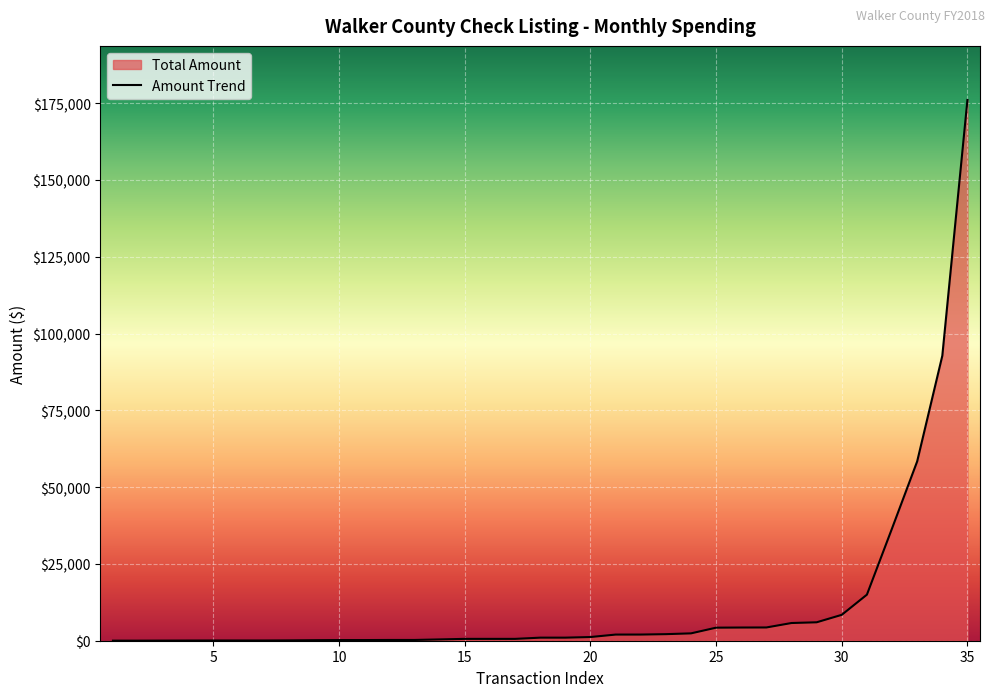

How many data points are less than 997?

17